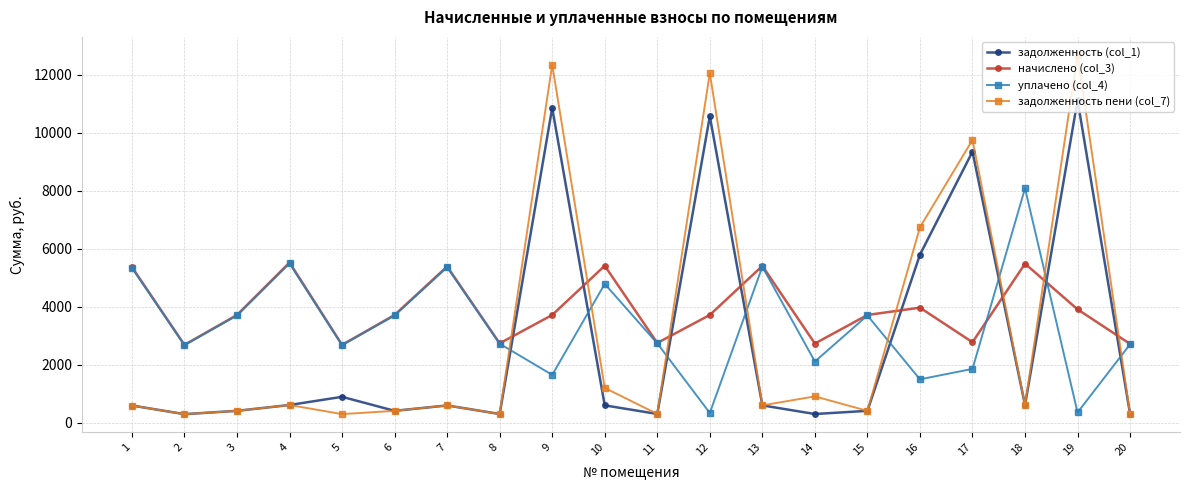

How many times do задолженность (col_1) and уплачено (col_4) cross each other?

8